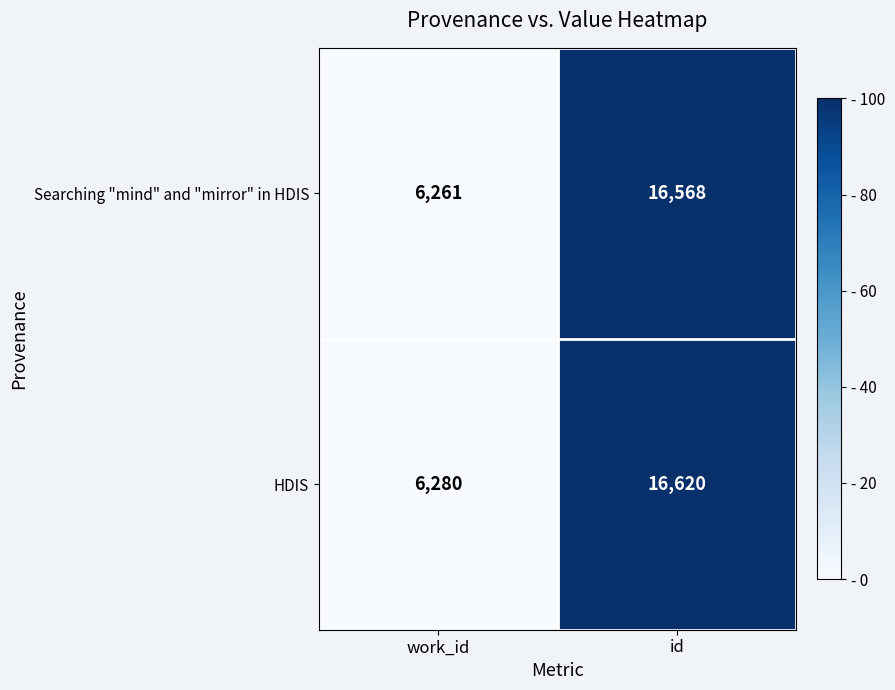

What is the approximate value of Searching "mind" and "mirror" in HDIS at id?

16568